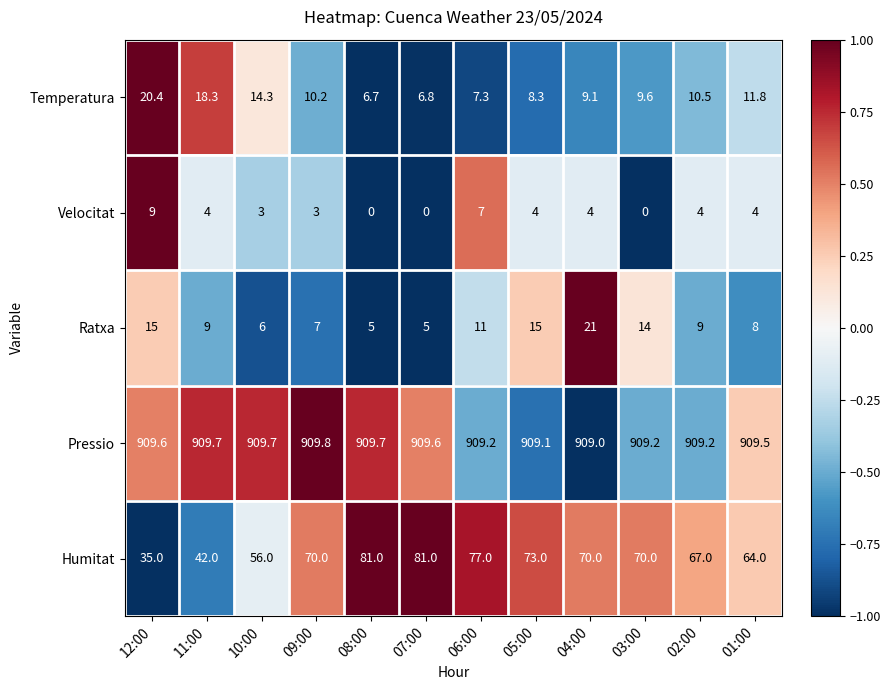

What is the sum of the Pressio values at 05:00 and 04:00?

1818.1